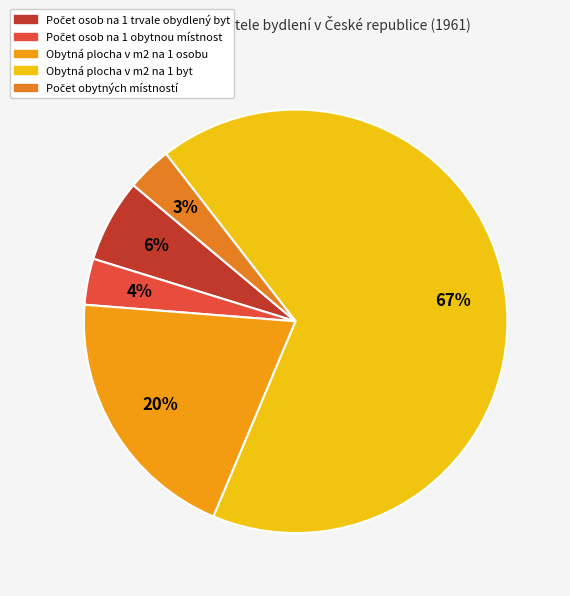

Rank the categories by value from lowest to highest.

Počet obytných místností, Počet osob na 1 obytnou místnost, Počet osob na 1 trvale obydlený byt, Obytná plocha v m2 na 1 osobu, Obytná plocha v m2 na 1 byt